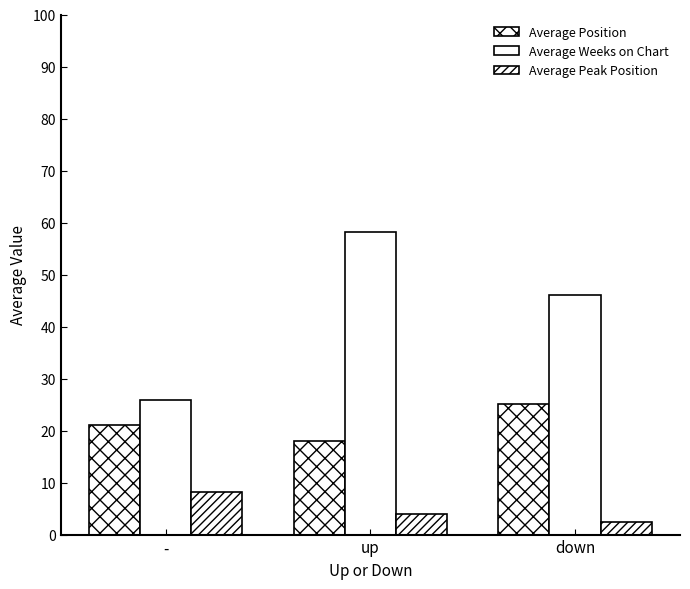

Reading right to left, list all the values displayed in this chart.

Average Position: 25.1	18.0	21.0
Average Weeks on Chart: 46.0	58.1	25.9
Average Peak Position: 2.5	4.0	8.1